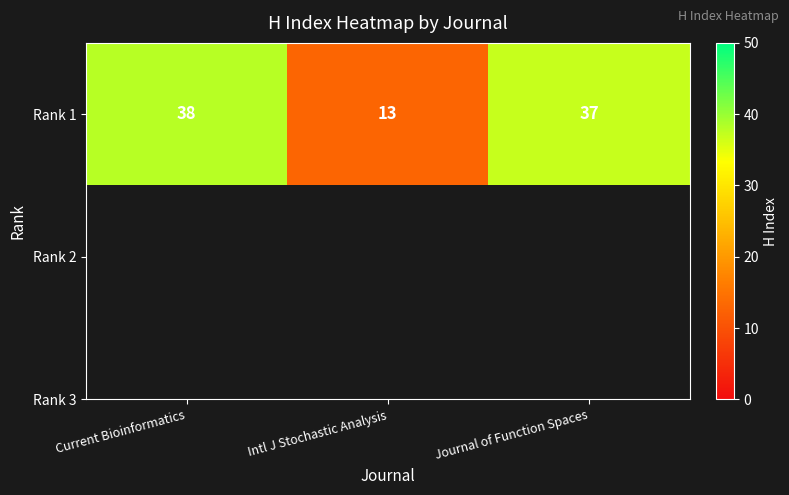

Reading right to left, list all the values displayed in this chart.

Journal of Function Spaces=37	Intl J Stochastic Analysis=13	Current Bioinformatics=38